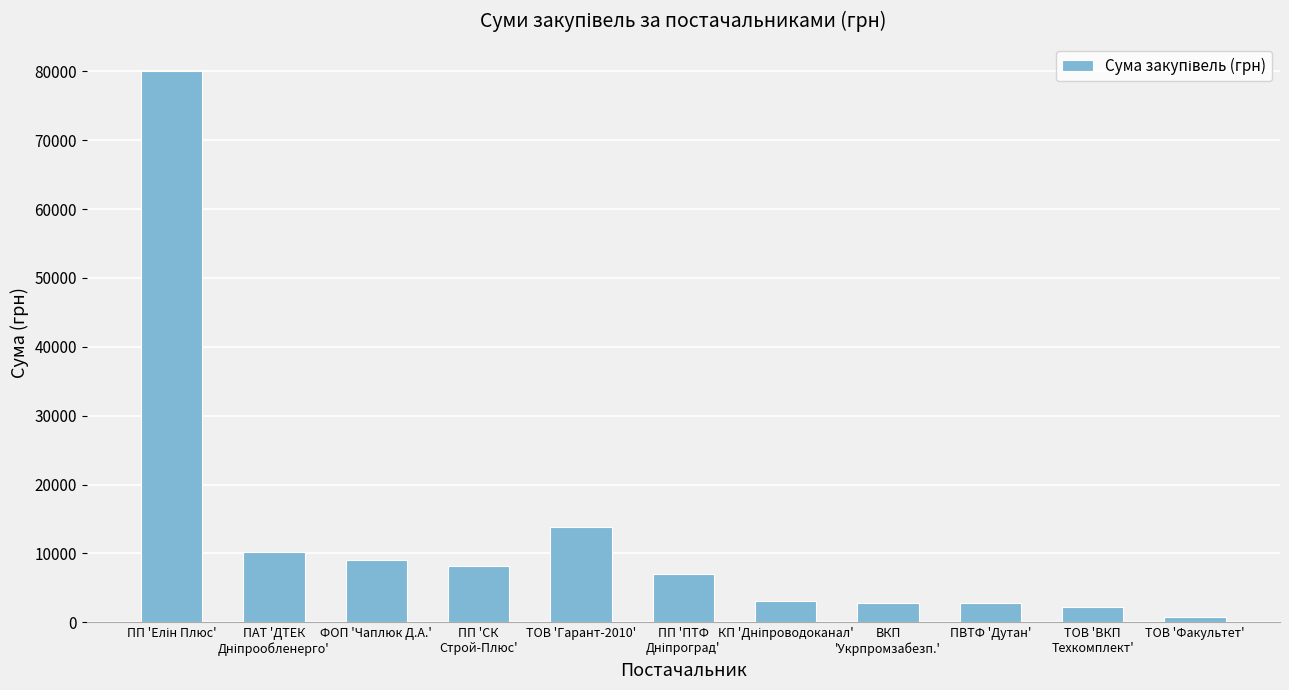

What is the difference between the maximum and second lowest values?

77823.0